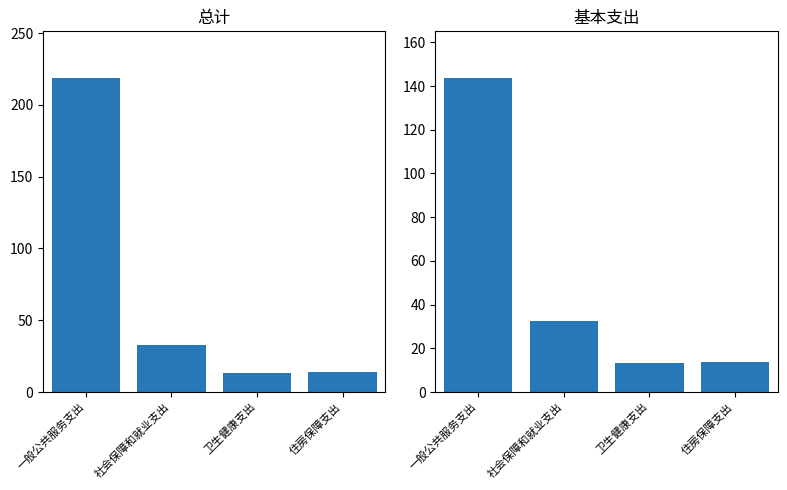

What is the sum of the 总计 values at 社会保障和就业支出 and 卫生健康支出?

46.0